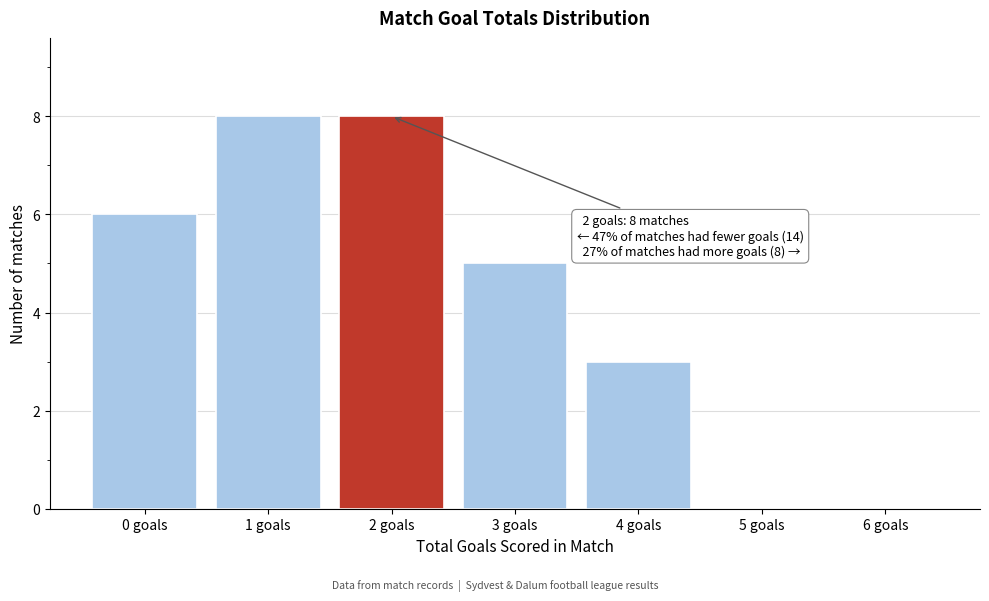

Reading right to left, what are all the values shown in this chart?

6 goals=0	5 goals=0	4 goals=3	3 goals=5	2 goals=8	1 goals=8	0 goals=6